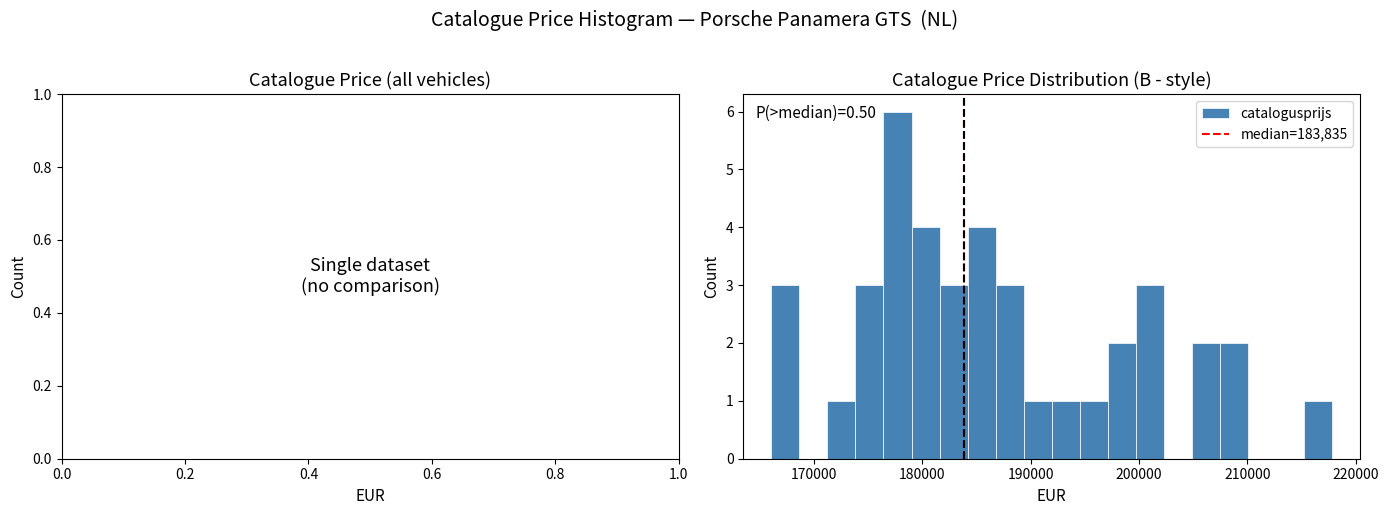

Around what value on the x-axis is the tallest bar? Give the approximate position of its centre, as read against the axis.

178000